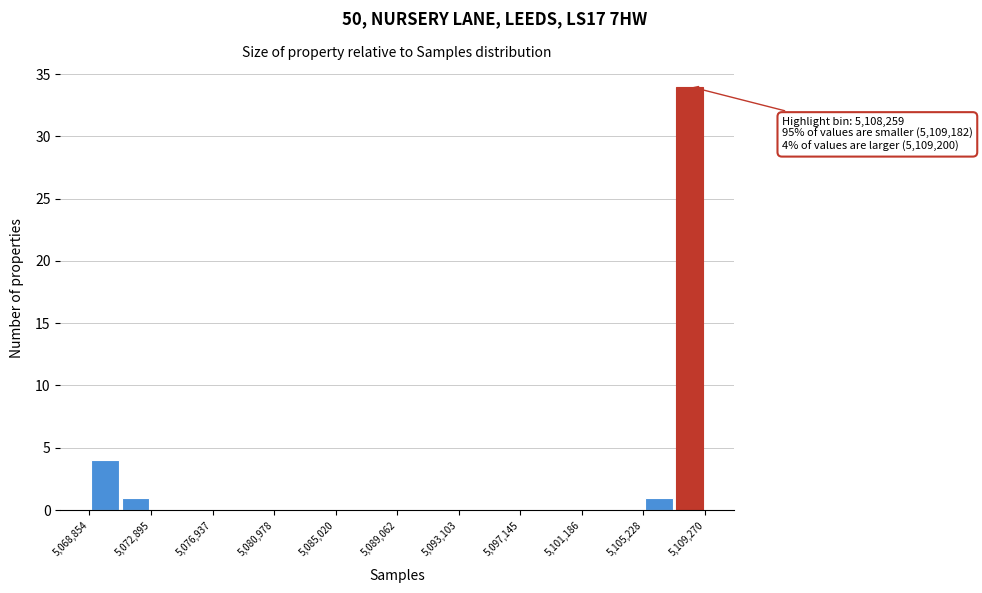

Which range on the x-axis has the tallest bar?

5107000 to 5109500